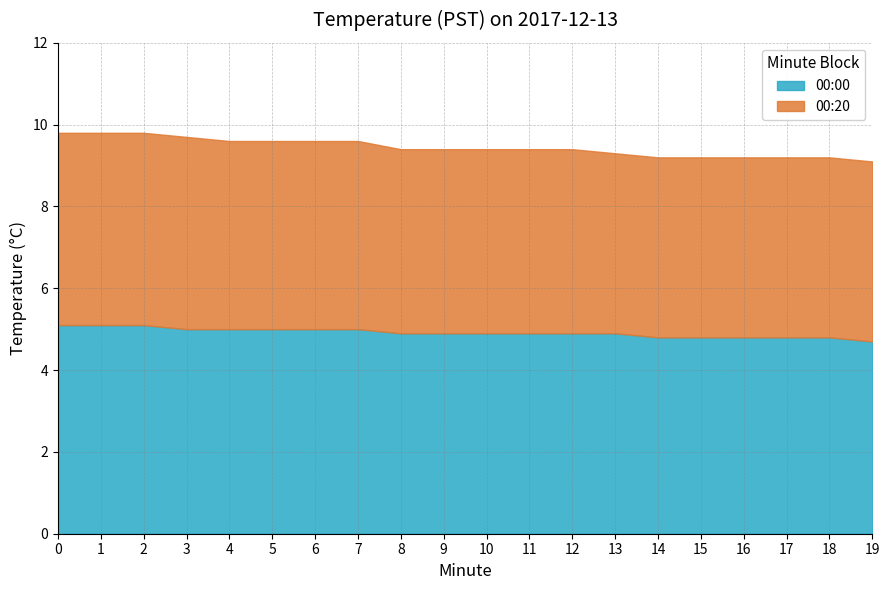

Where is 00:20 nearest to the value 4?

13